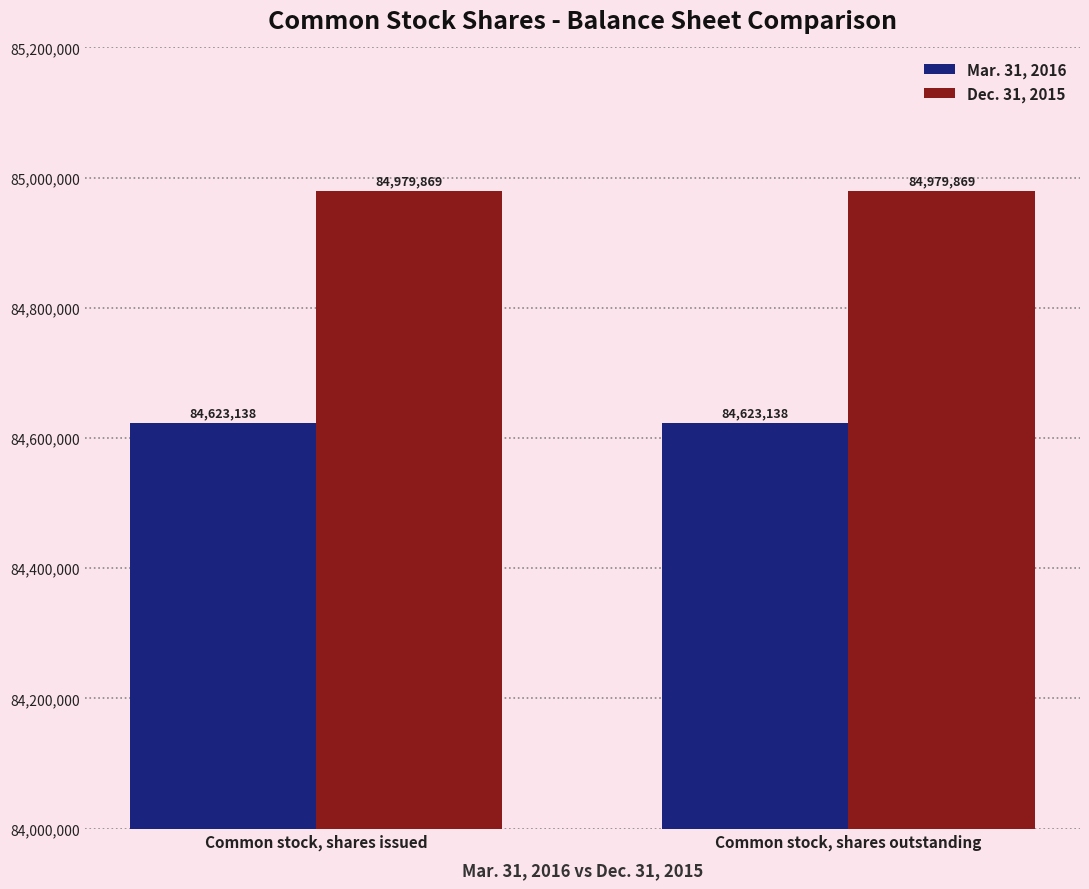

At Common stock, shares issued, list the series in order from largest to smallest.

Dec. 31, 2015, Mar. 31, 2016